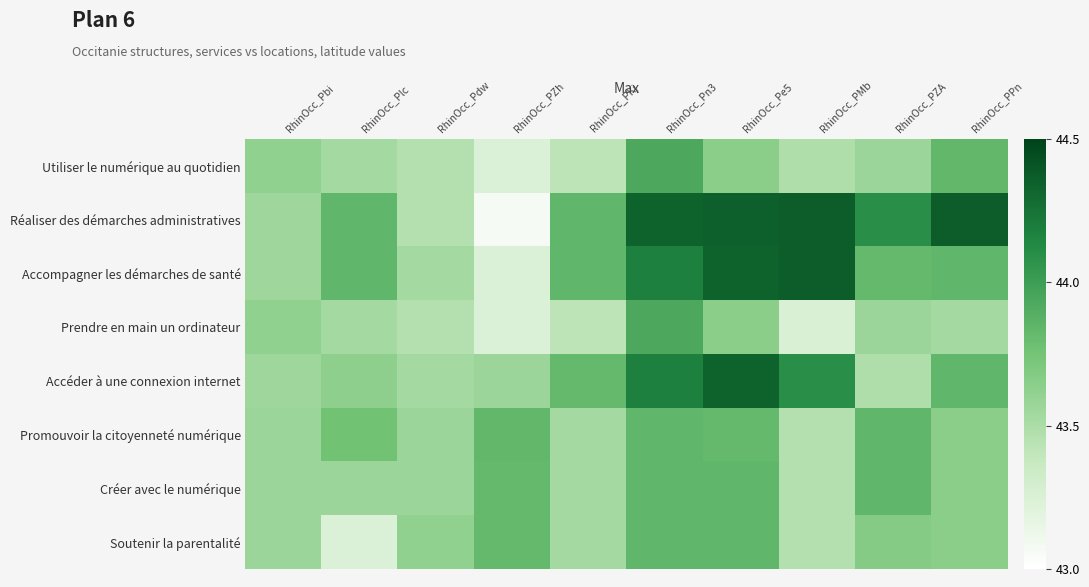

Which series changed the most between RhinOcc_PZh and RhinOcc_PZA?

Réaliser des démarches administratives